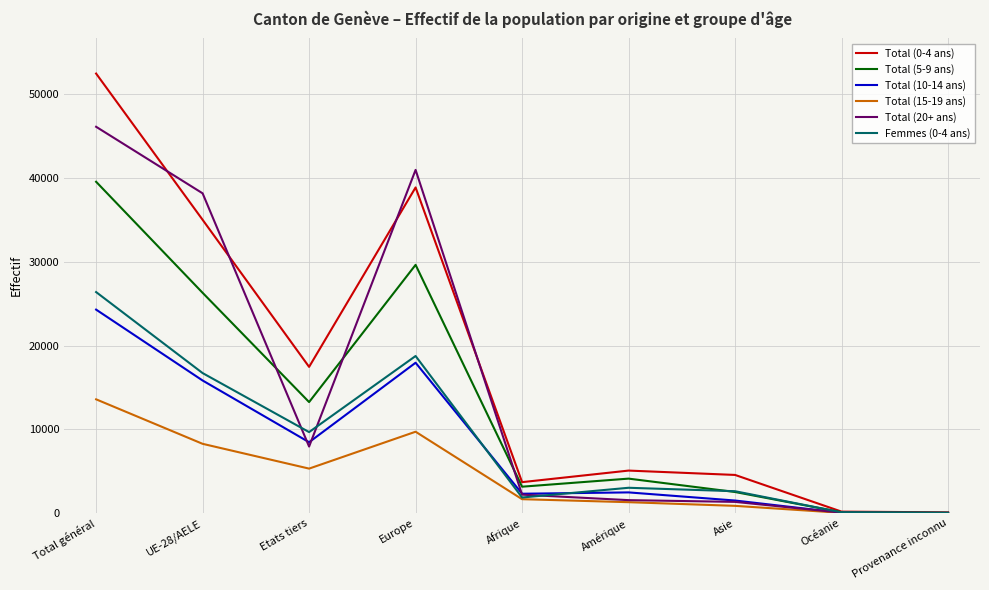

At which category is the sum across all series the highest?

Total général